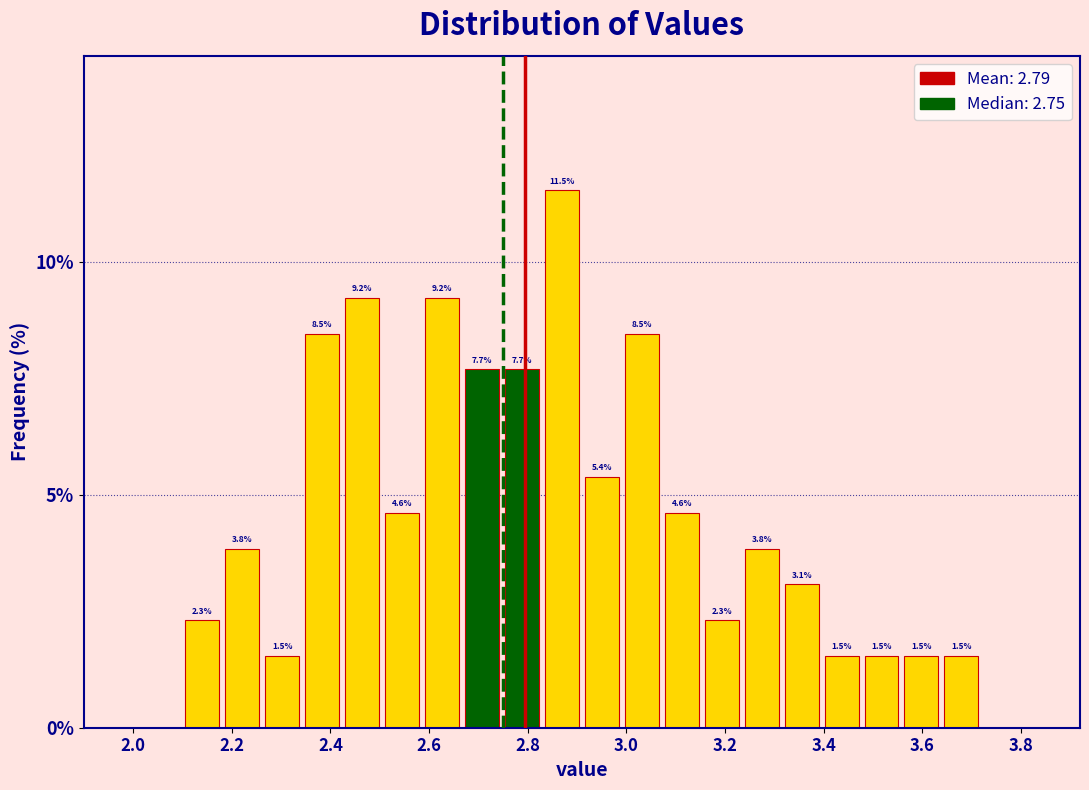

Reading left to right, transcribe this chart: for each bar, give the range it covers on the x-axis and its height. The bar edges are not printed on the chart, so give them approximately, as read against the axis.

2.10 to 2.18: 2.3
2.18 to 2.26: 3.8
2.26 to 2.34: 1.5
2.34 to 2.42: 8.5
2.42 to 2.50: 9.2
2.50 to 2.58: 4.6
2.58 to 2.66: 9.2
2.66 to 2.74: 7.7
2.74 to 2.82: 7.7
2.82 to 2.92: 11.5
2.92 to 3.00: 5.4
3.00 to 3.08: 8.5
3.08 to 3.16: 4.6
3.16 to 3.24: 2.3
3.24 to 3.32: 3.8
3.32 to 3.40: 3.1
3.40 to 3.48: 1.5
3.48 to 3.56: 1.5
3.56 to 3.64: 1.5
3.64 to 3.72: 1.5